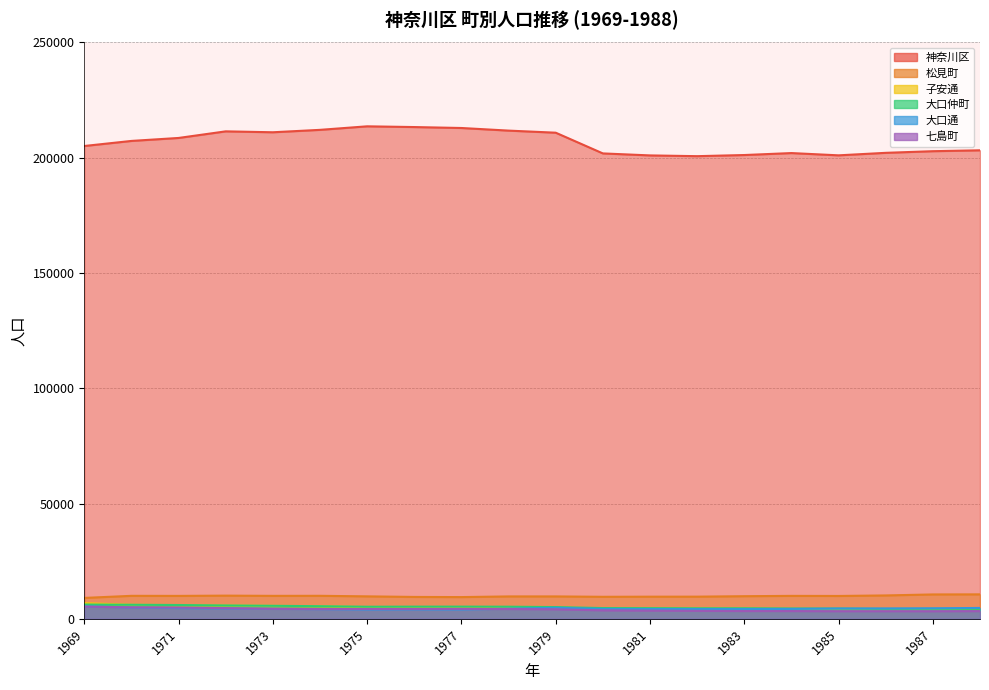

At how many categories does at least one series exceed 19653?

20